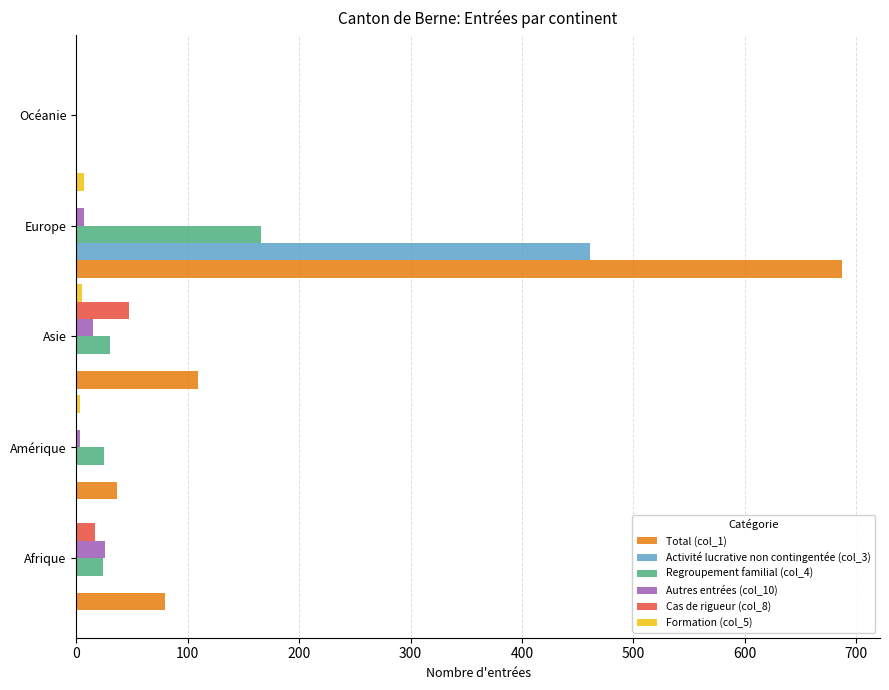

The value of Autres entrées (col_10) at Afrique is 26. True or false?

True